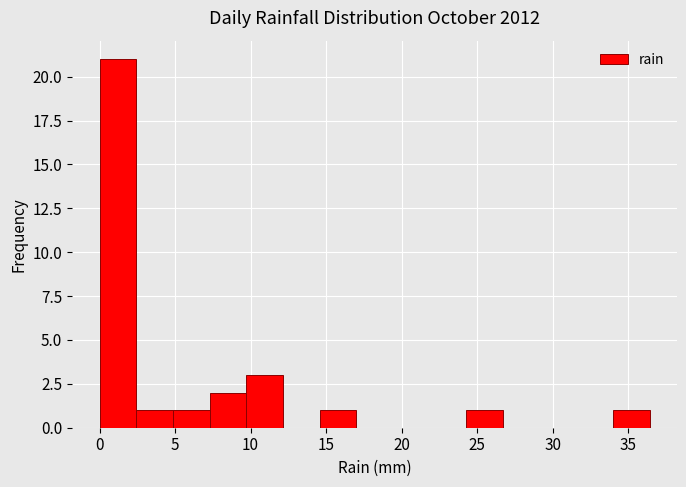

Reading left to right, transcribe this chart: for each bar, give the range it covers on the x-axis and its height. Neither the bar edges nor the heights are printed on the chart, so give them approximately, as read against the axes.

0.0 to 2.5: 21
2.5 to 5.0: 1
5.0 to 7.5: 1
7.5 to 9.5: 2
9.5 to 12.0: 3
12.0 to 14.5: 0
14.5 to 17.0: 1
17.0 to 19.5: 0
19.5 to 22.0: 0
22.0 to 24.5: 0
24.5 to 26.5: 1
26.5 to 29.0: 0
29.0 to 31.5: 0
31.5 to 34.0: 0
34.0 to 36.5: 1